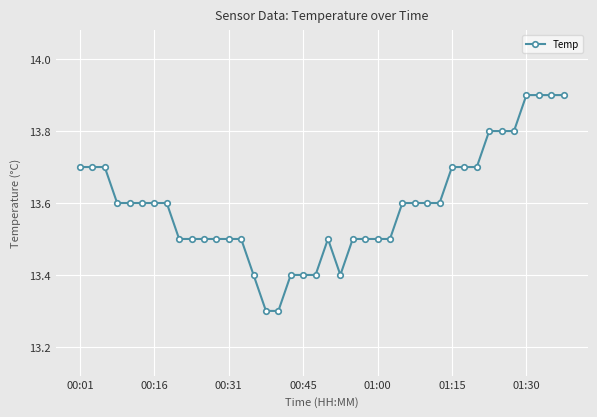

What is the sum of all values?

543.7